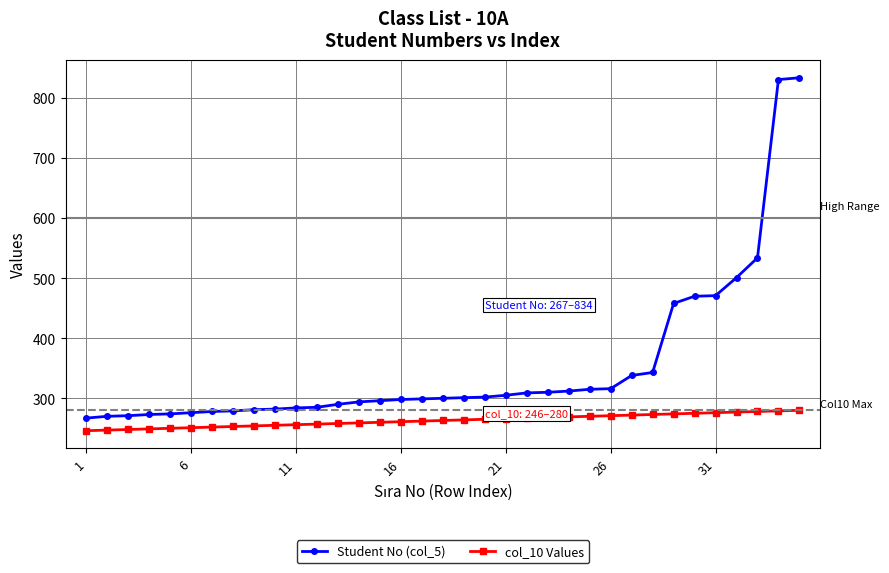

Count the number of data series in this chart.

2